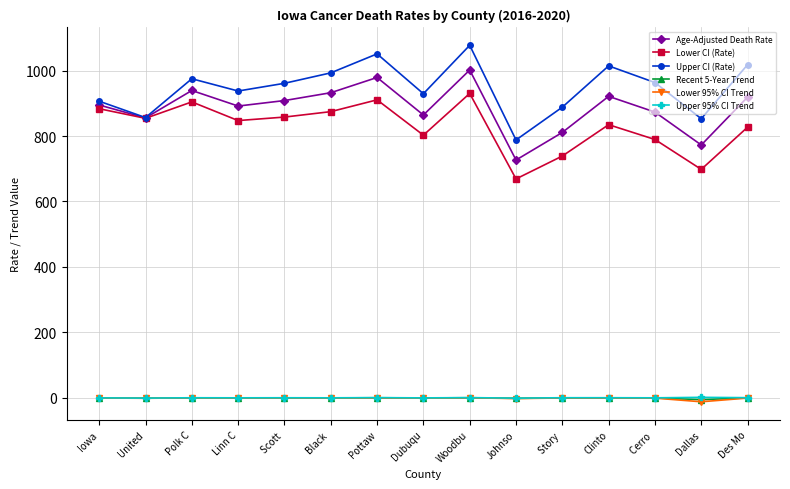

What is the lowest value of the Age-Adjusted Death Rate series?

726.6